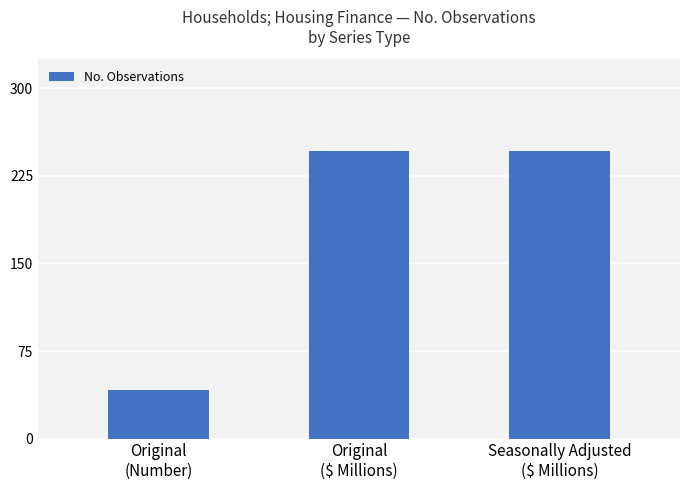

What is the sum of all values?

534